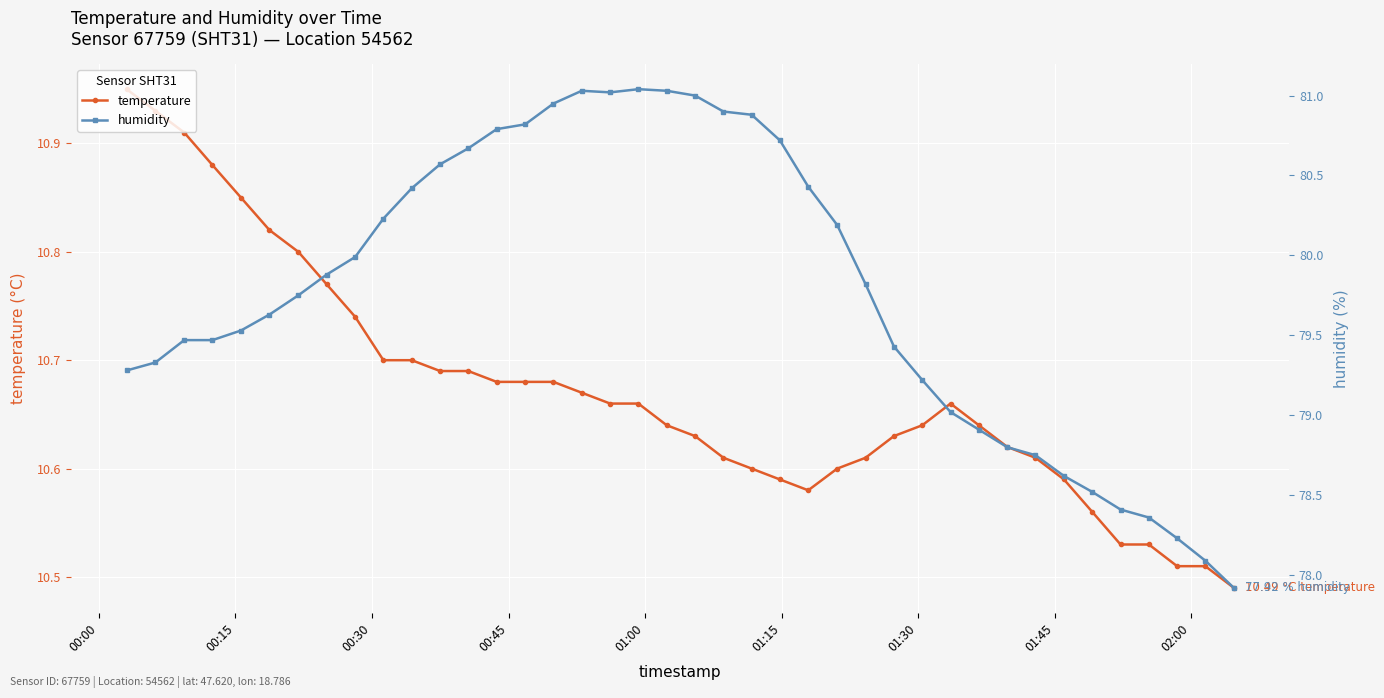

True or false: temperature has more than 0 points higher than both neighbors.

True